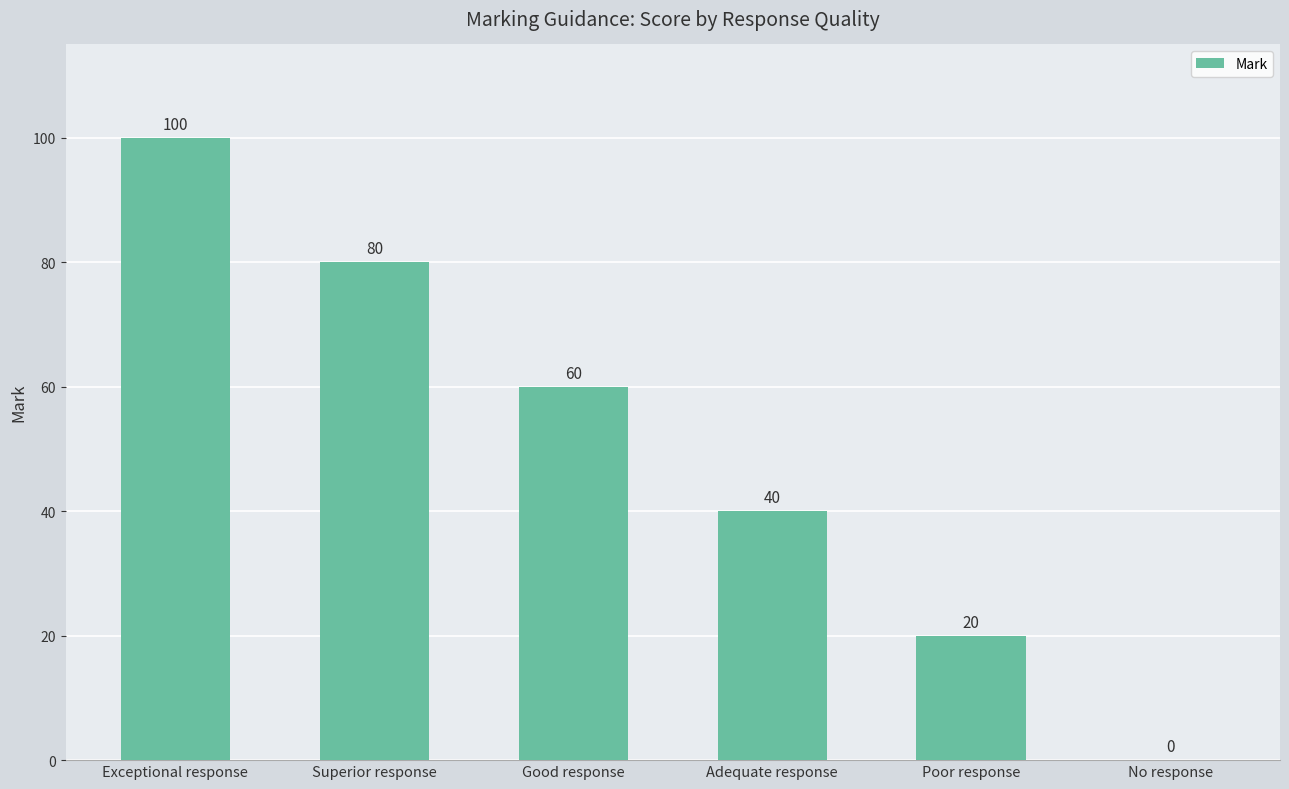

True or false: the data shows 23 at Adequate response.

False